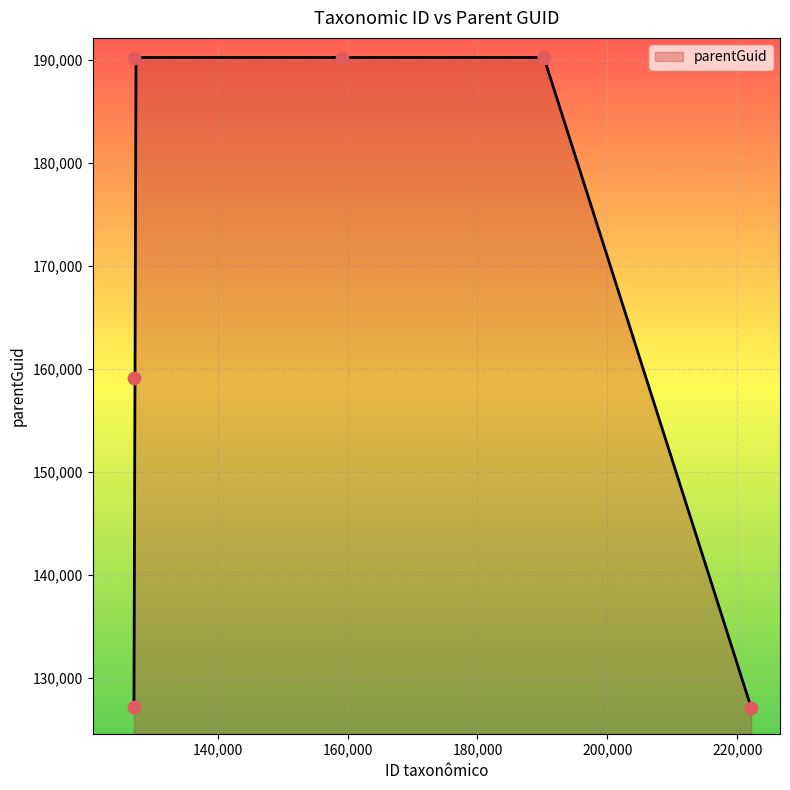

Which has a higher value, 127133 or 127115?

127133